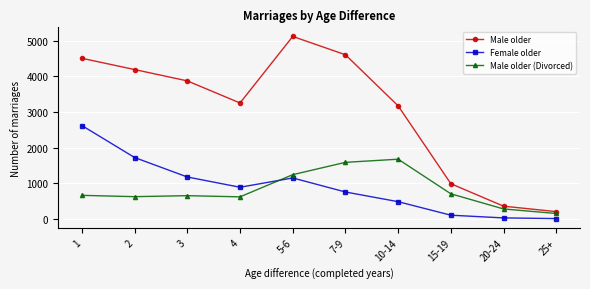

The value of Male older (Divorced) at 5-6 is 1238. True or false?

True